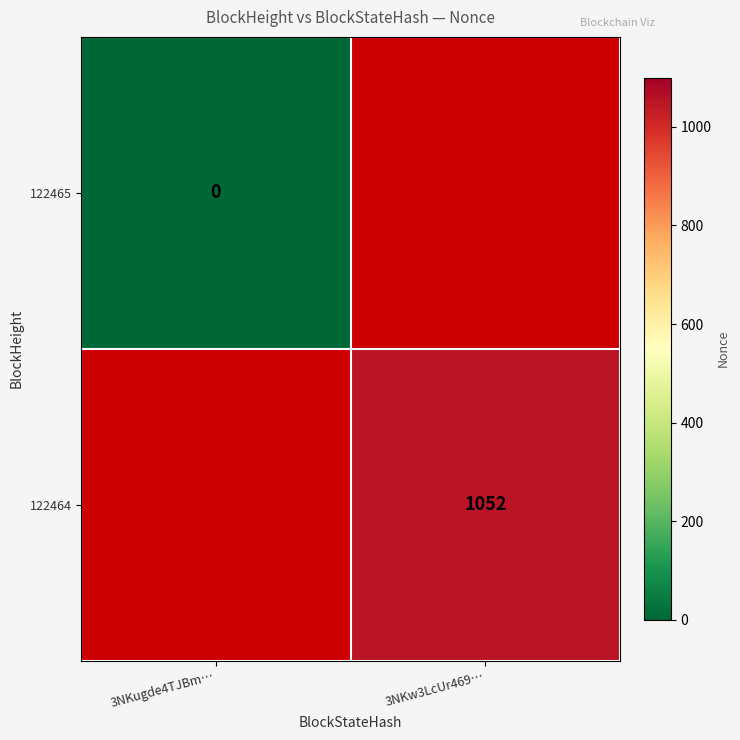

Is the value of 122464 at 3NKw3LcUr469… greater than the value of 122465 at 3NKugde4TJBm…?

Yes